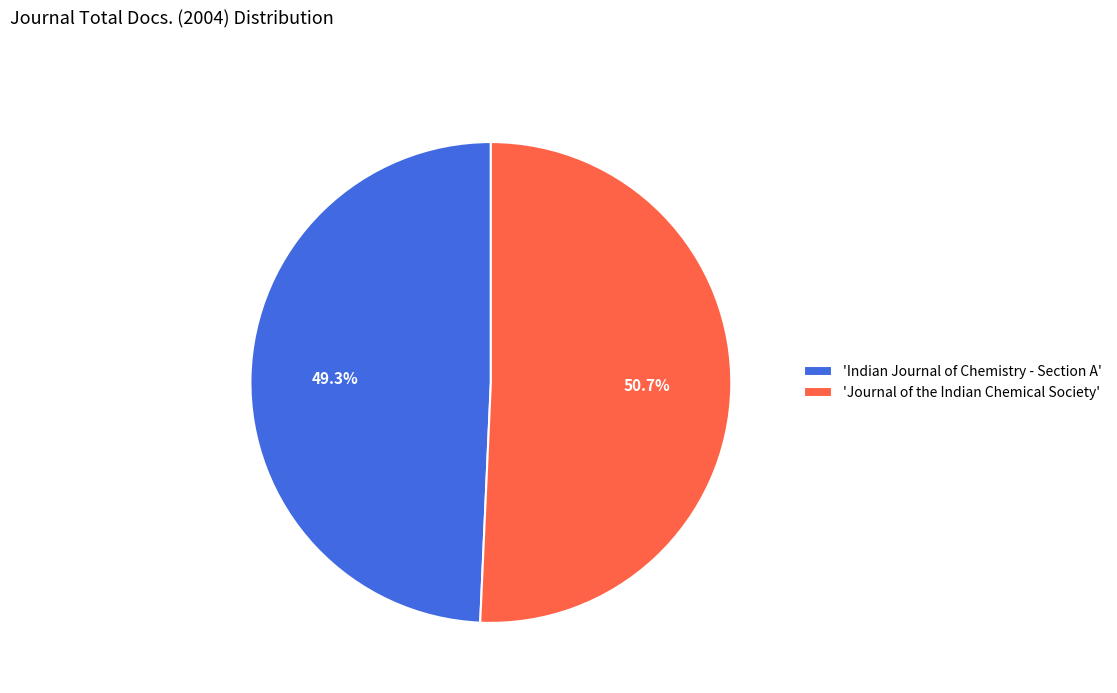

Count the number of slices in the pie.

2